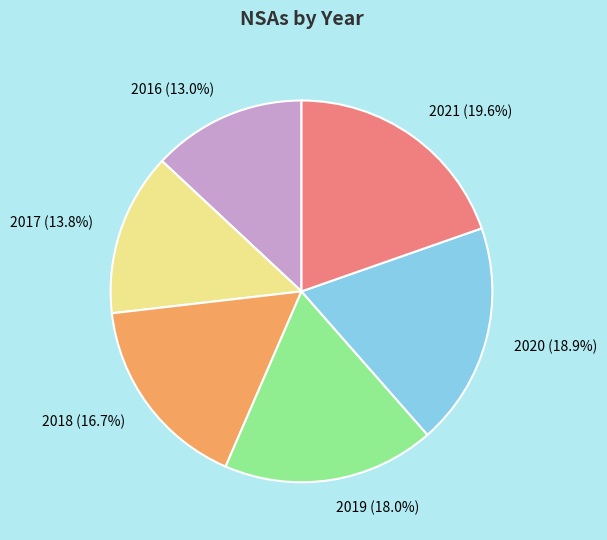

Which category has the biggest portion of the pie?

2021